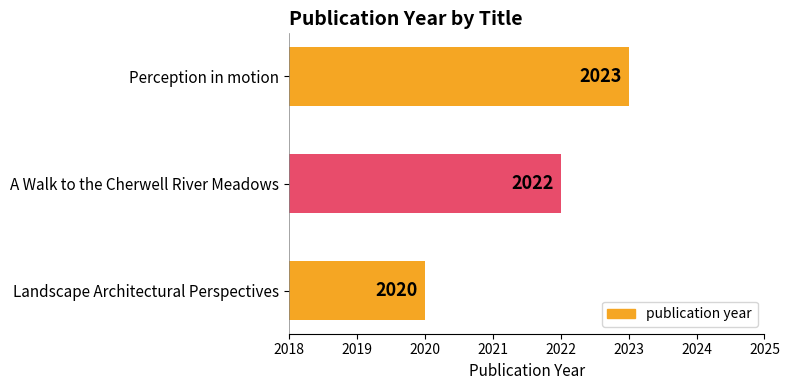

Does the chart contain stacked bars?

No